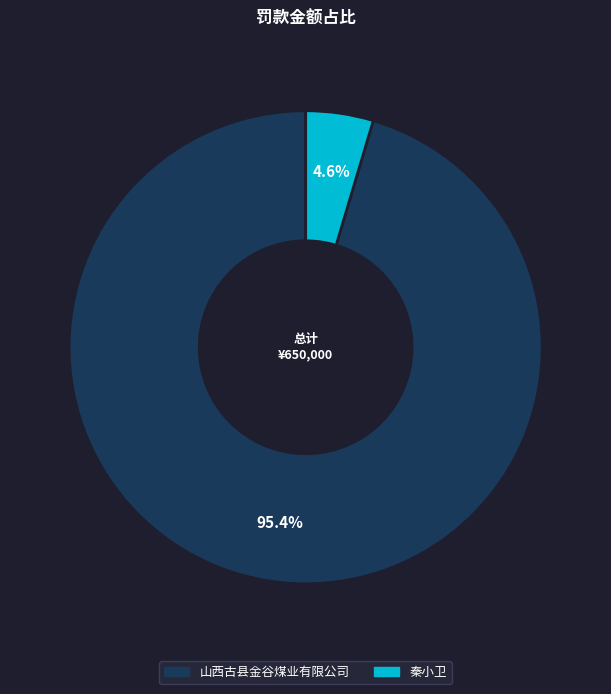

Do 秦小卫 and 山西古县金谷煤业有限公司 together represent more than half of the pie?

Yes